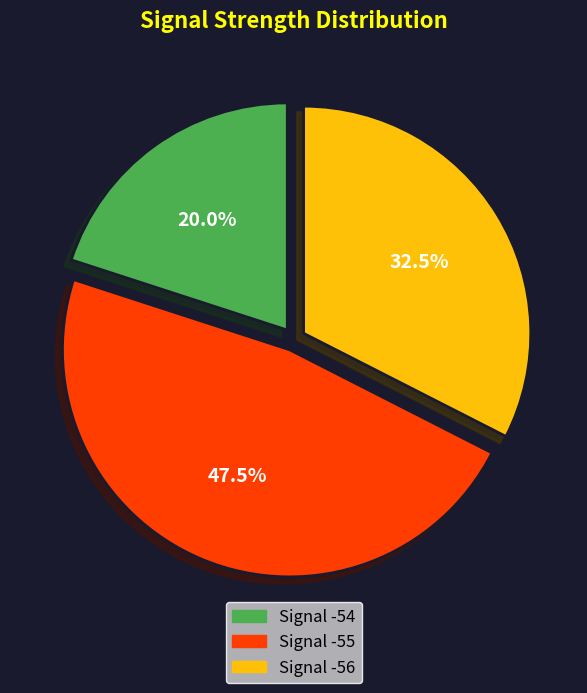

Is there a majority slice in this chart?

No